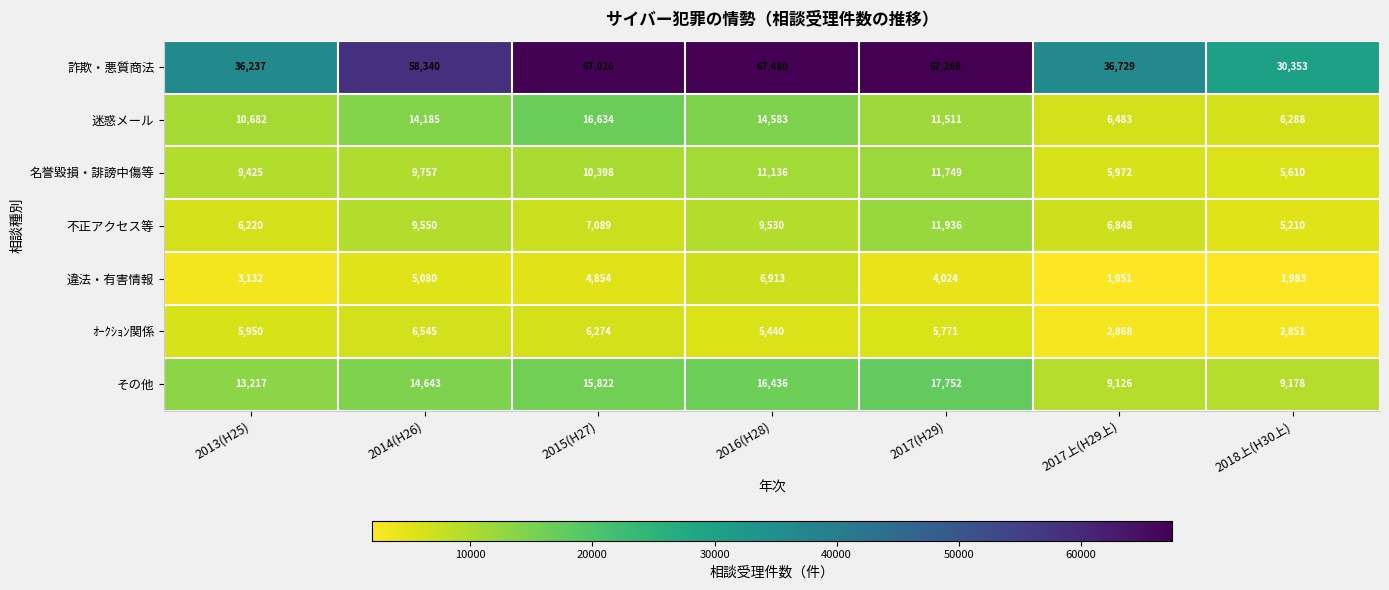

True or false: 違法・有害情報 has a value of 4024 at 2017(H29).

True